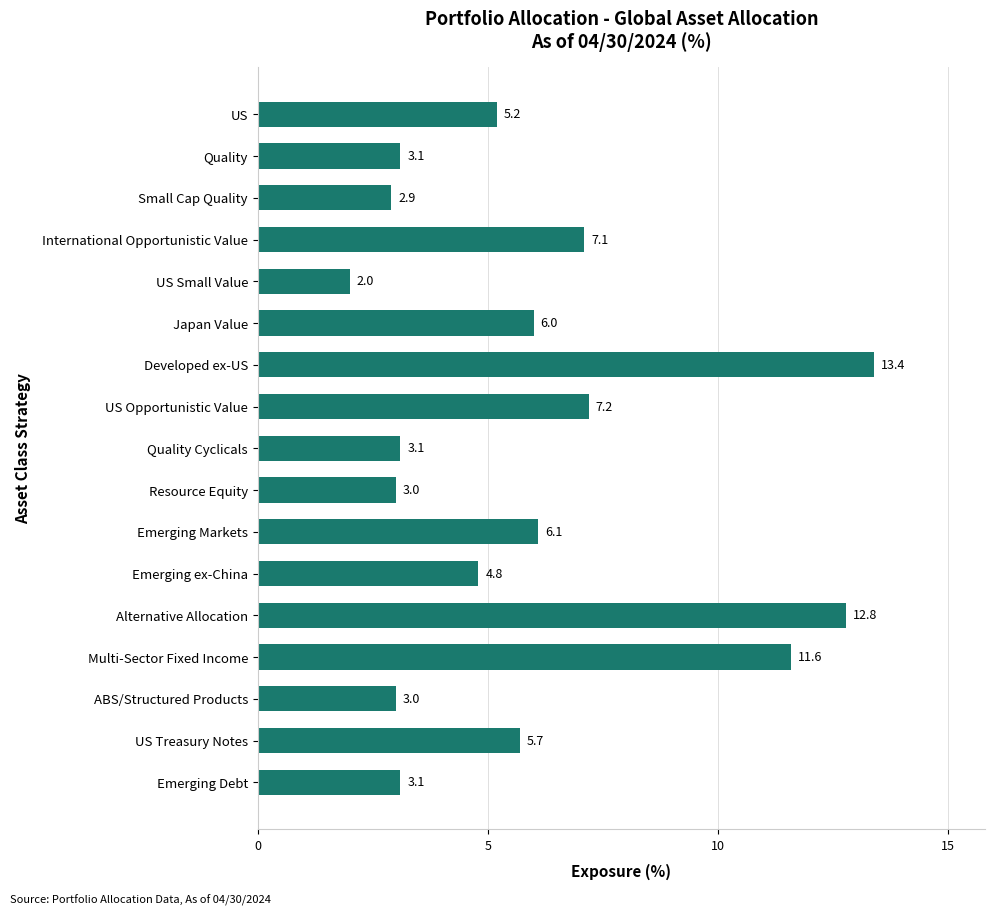

How many values are below 5?

8